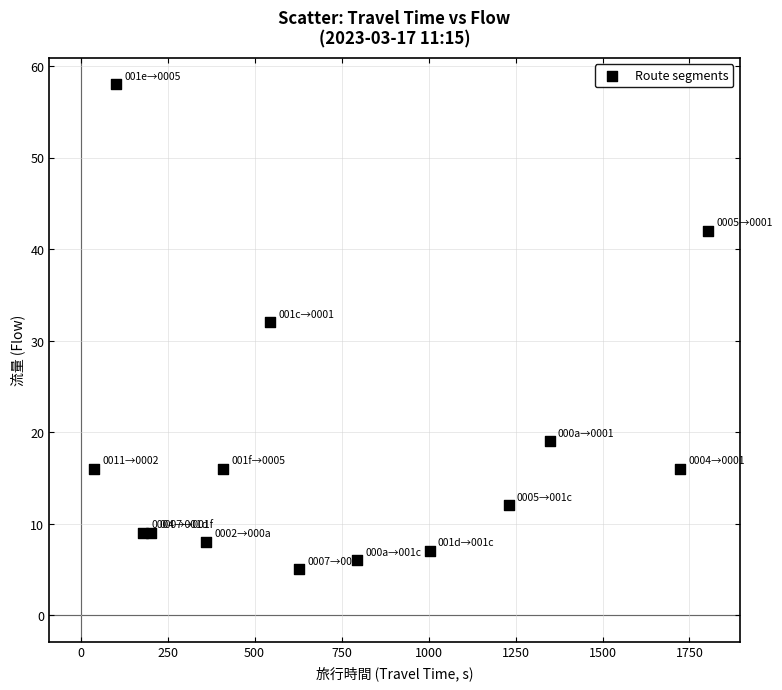

What Y value in the scatter plot is closest to 31?

32